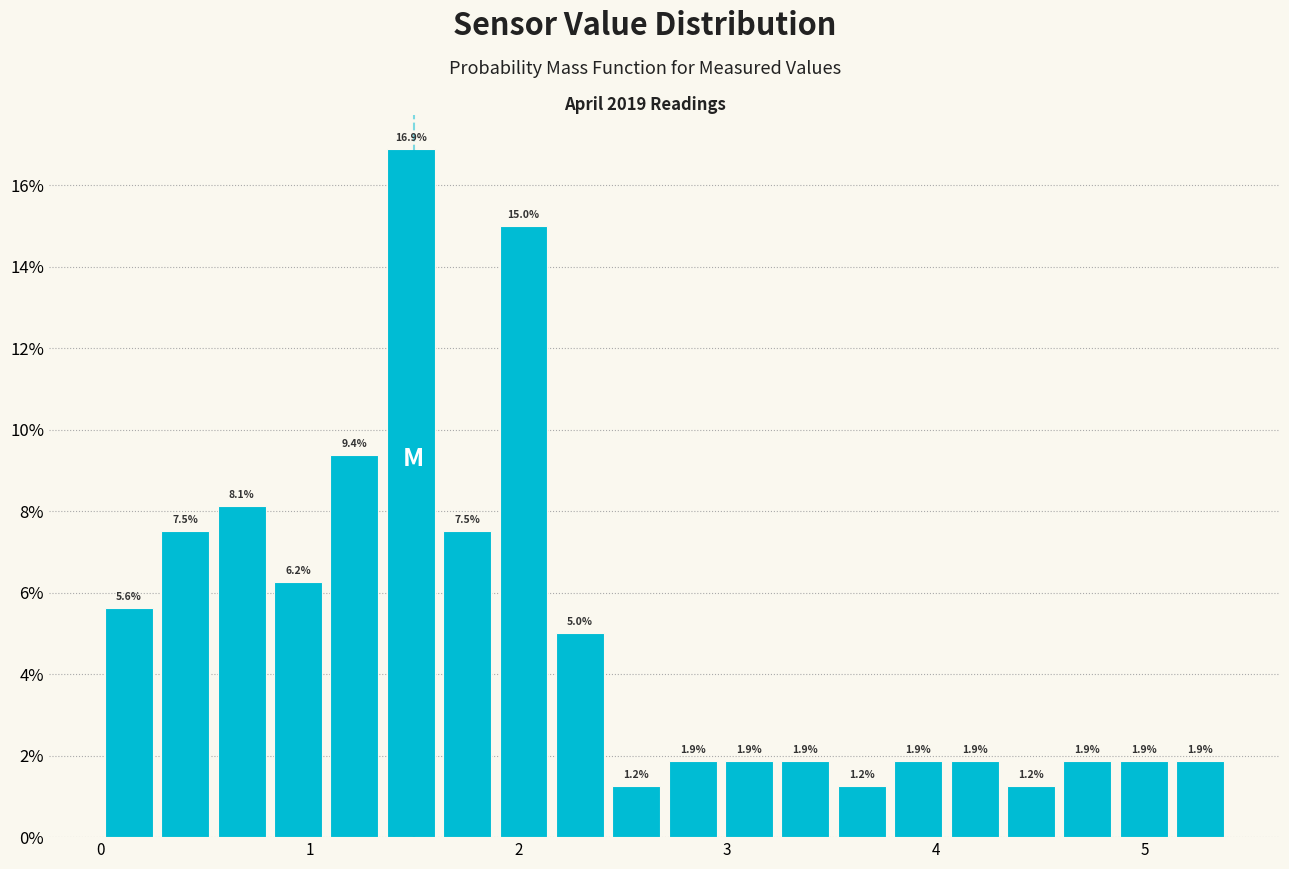

Read against the x-axis, roughly where is the centre of the tallest bar?

1.5